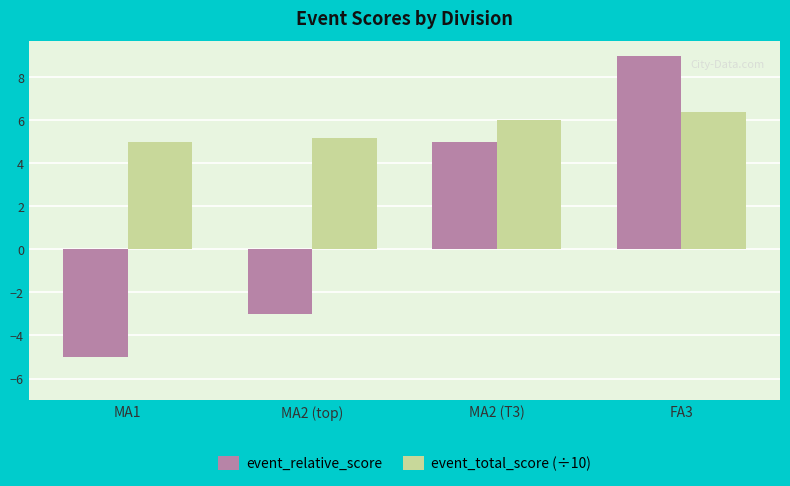

What is the sum of all event_relative_score values?

6.0